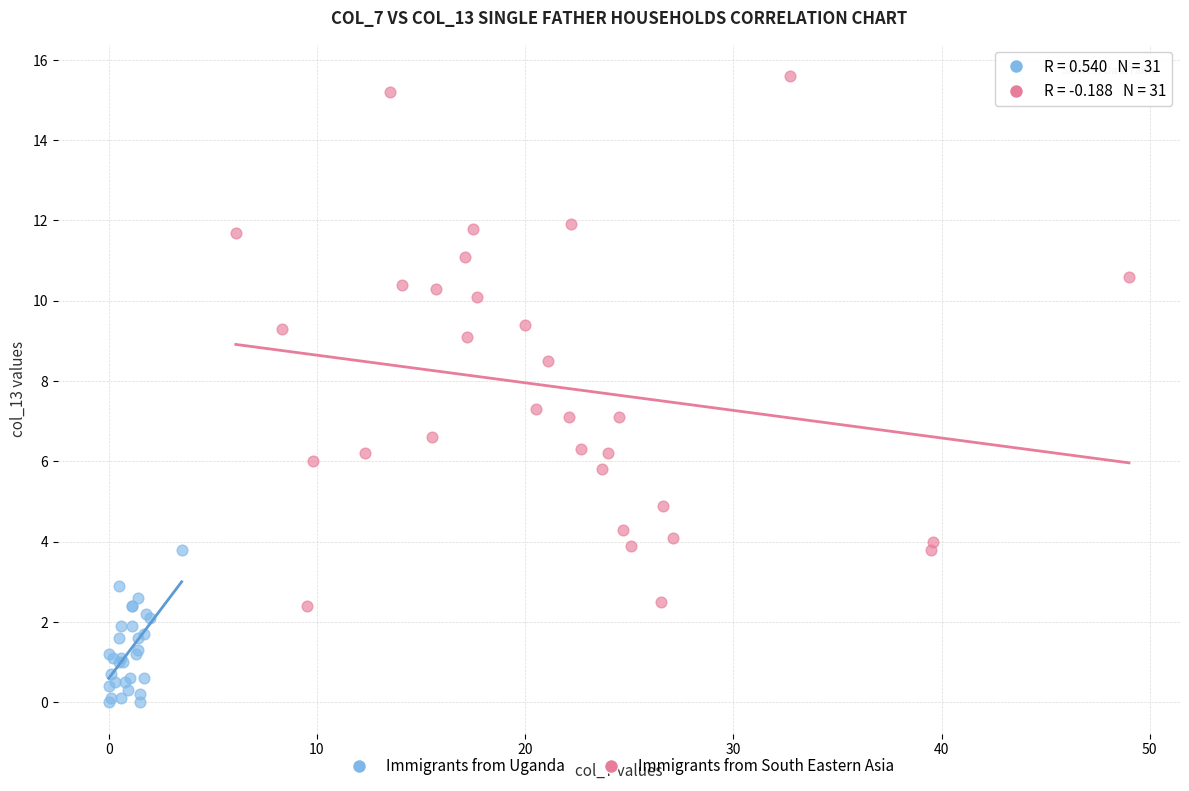

Which series reaches the minimum Y coordinate?

Immigrants from Uganda